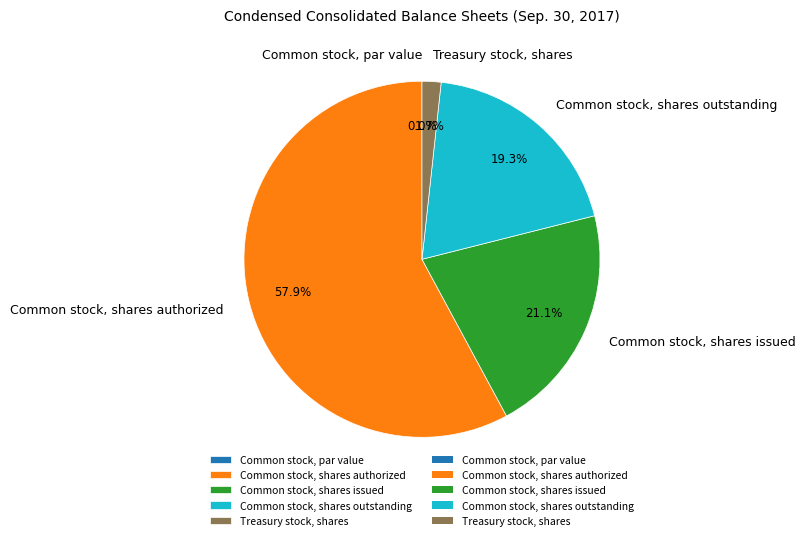

Between Common stock, shares issued and Common stock, shares outstanding, which is larger?

Common stock, shares issued